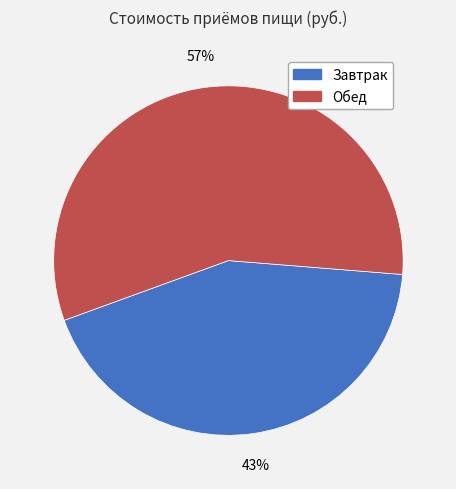

Is the sum of Завтрак and Обед greater than half?

Yes